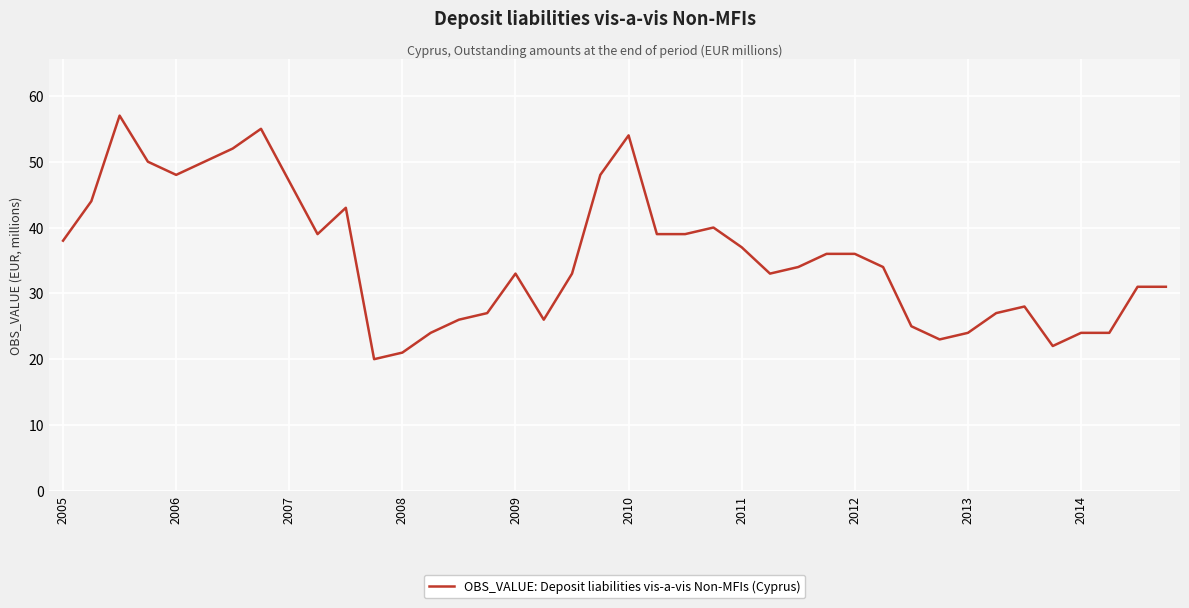

What is the maximum value shown in the chart?

57